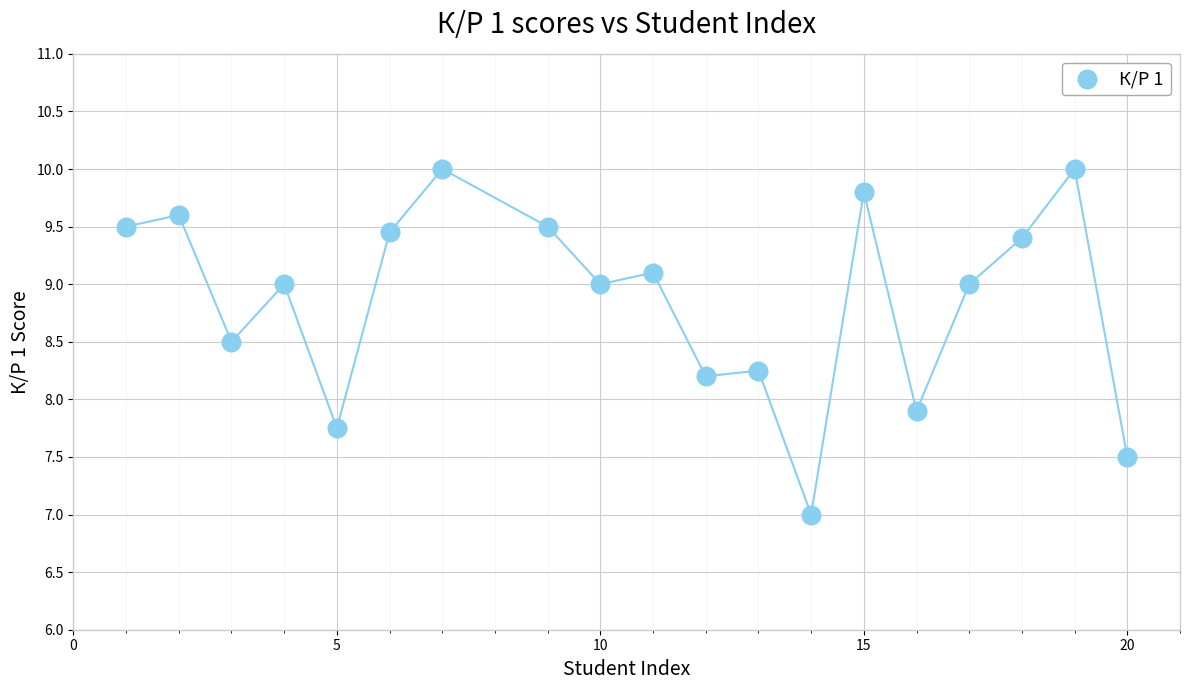

What Y value in the scatter plot is closest to 8?

7.9